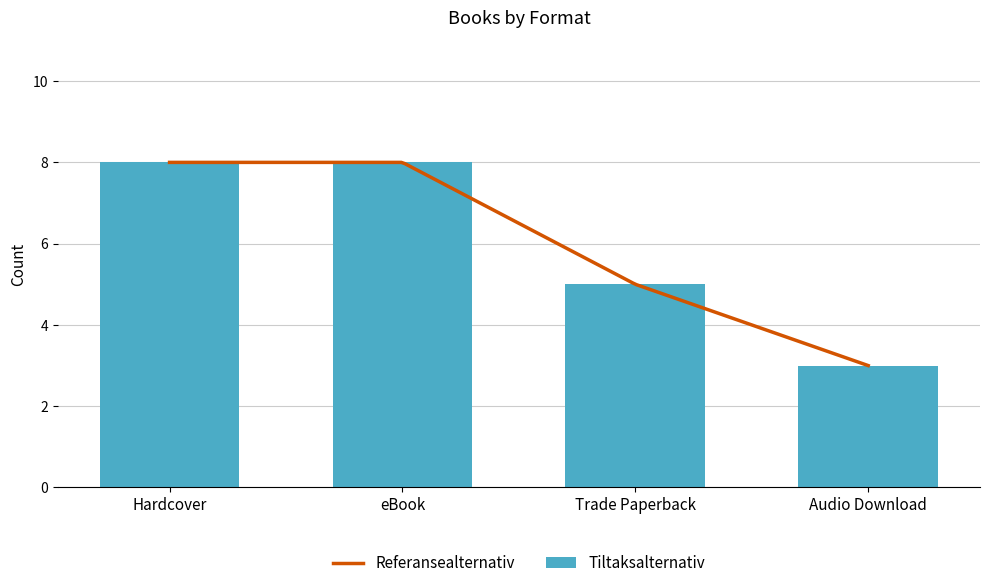

Where is the data nearest to the value 2?

Audio Download